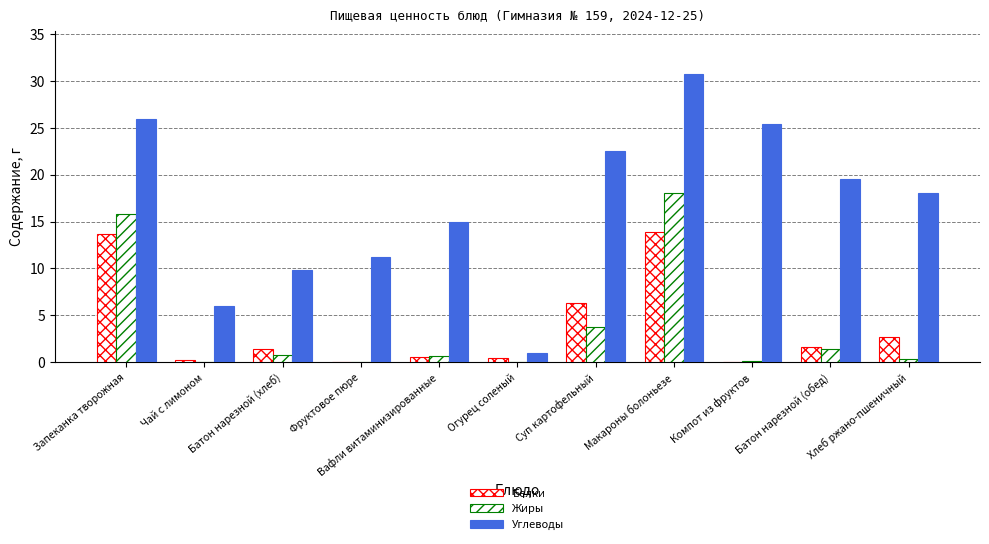

Are the bars horizontal?

No